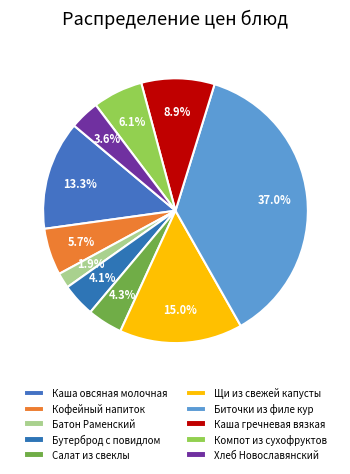

Count the number of slices in the pie.

10